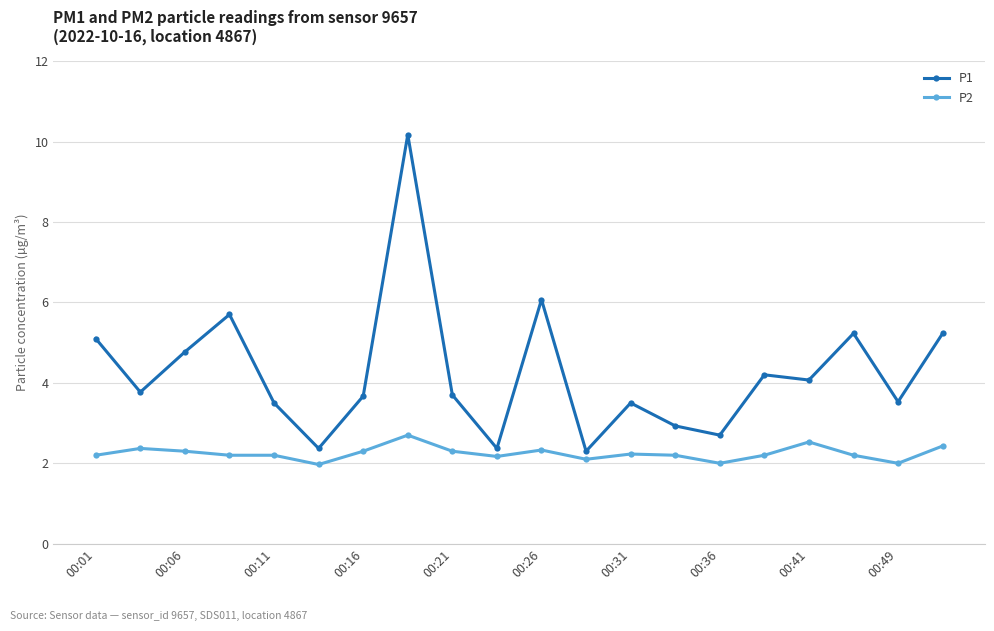

What is the difference between the maximum and minimum values in the P1 series?

7.9